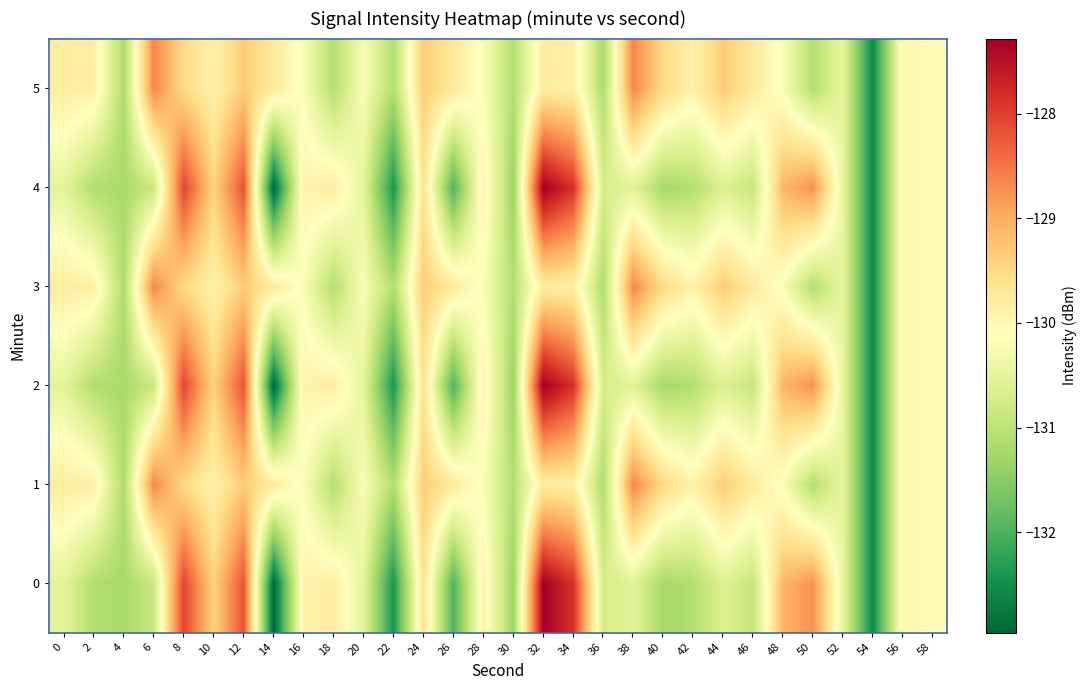

At which category is the sum across all series the highest?

32